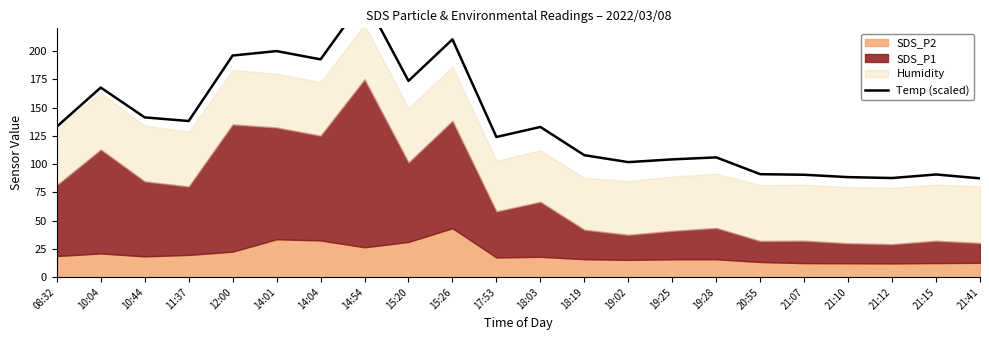

Where is the first local minimum?

11:37